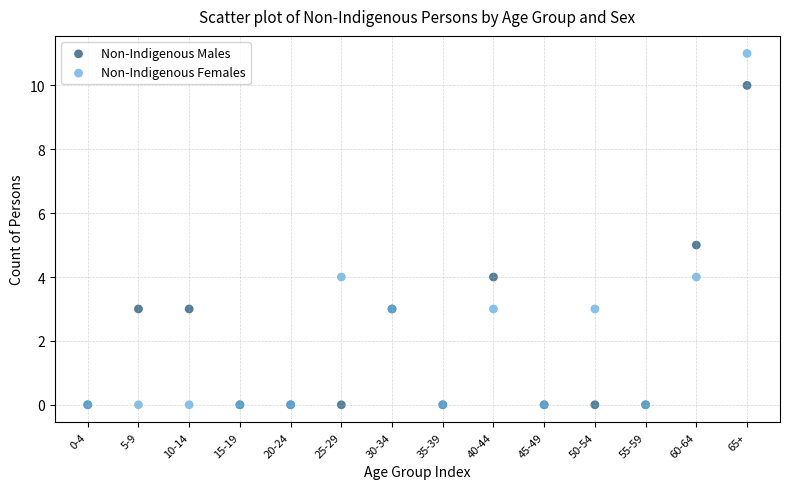

Which series has the widest spread of Y values?

Non-Indigenous Females